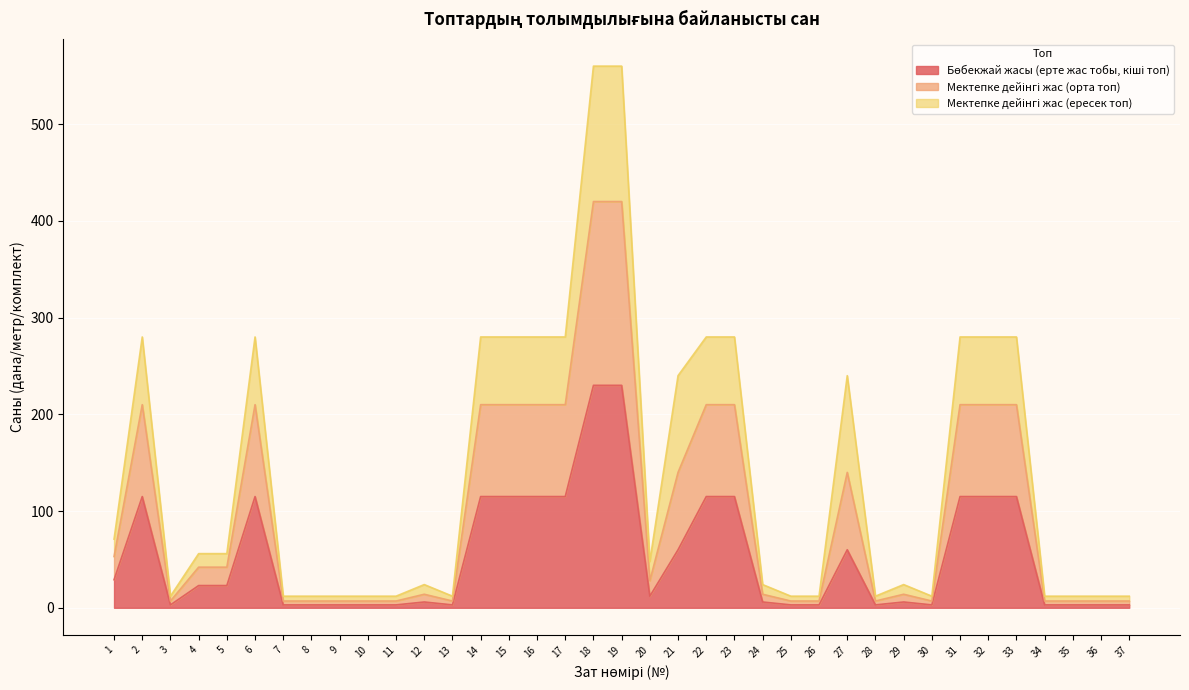

How many categories are shown in the chart?

37